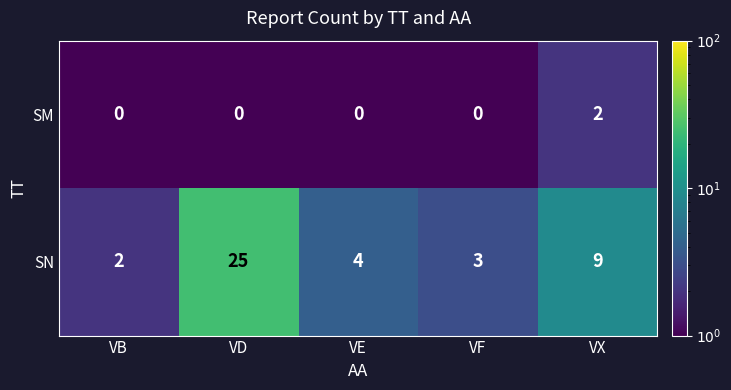

List the series in order of their peak value, highest first.

SN, SM